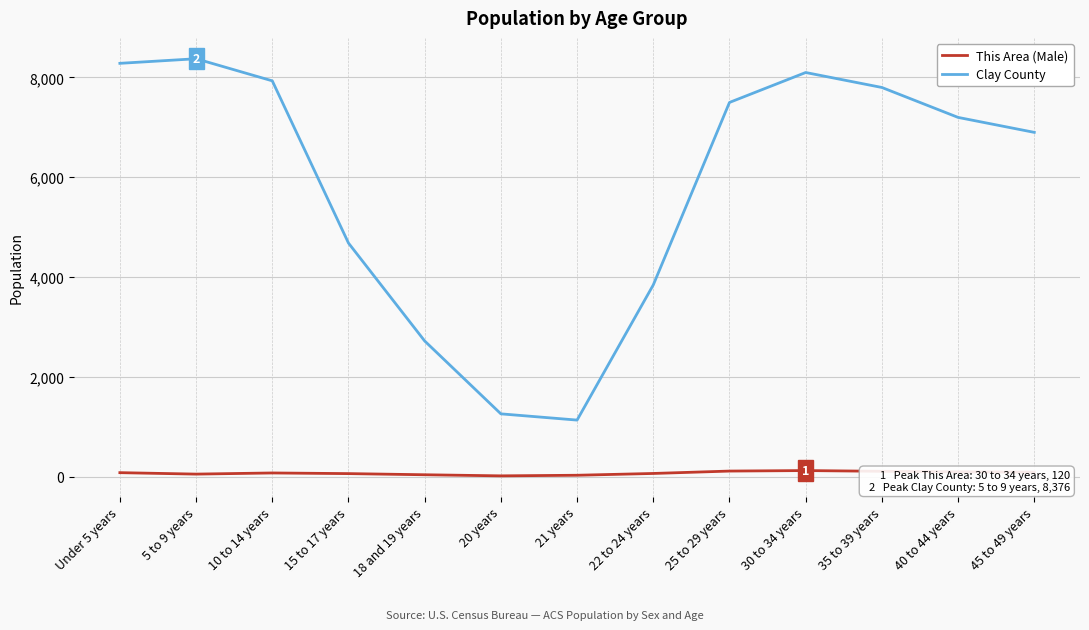

What is the difference between the maximum and minimum values in the Clay County series?

7244